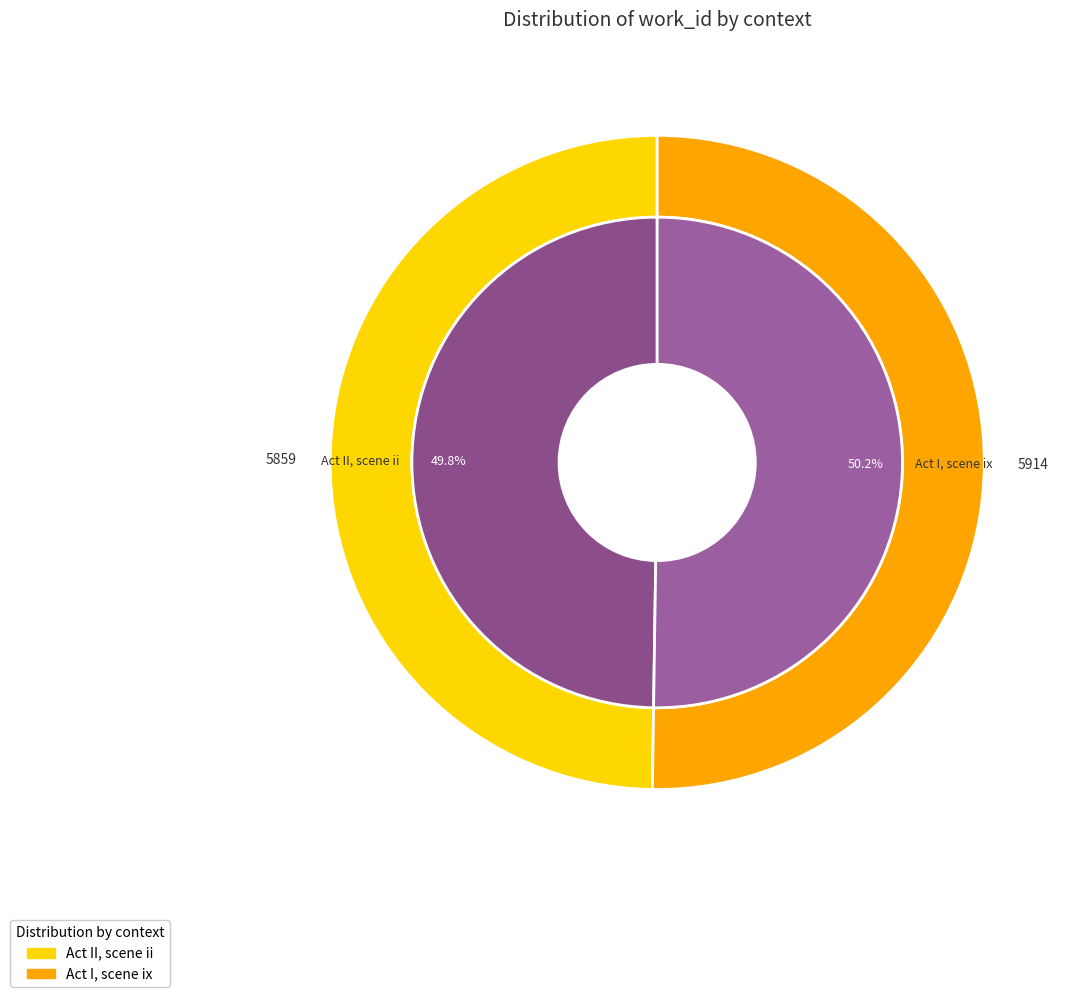

Count the number of slices in the pie.

2